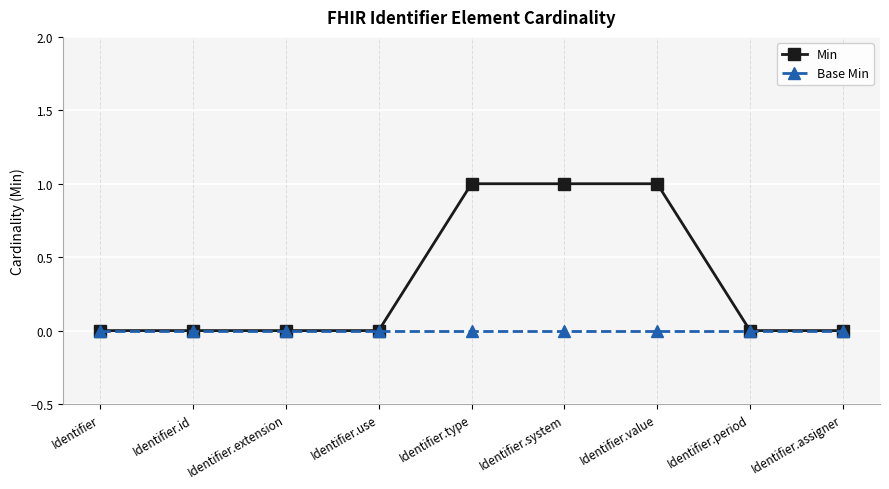

What is the difference between the second highest and second lowest values in the Min series?

1